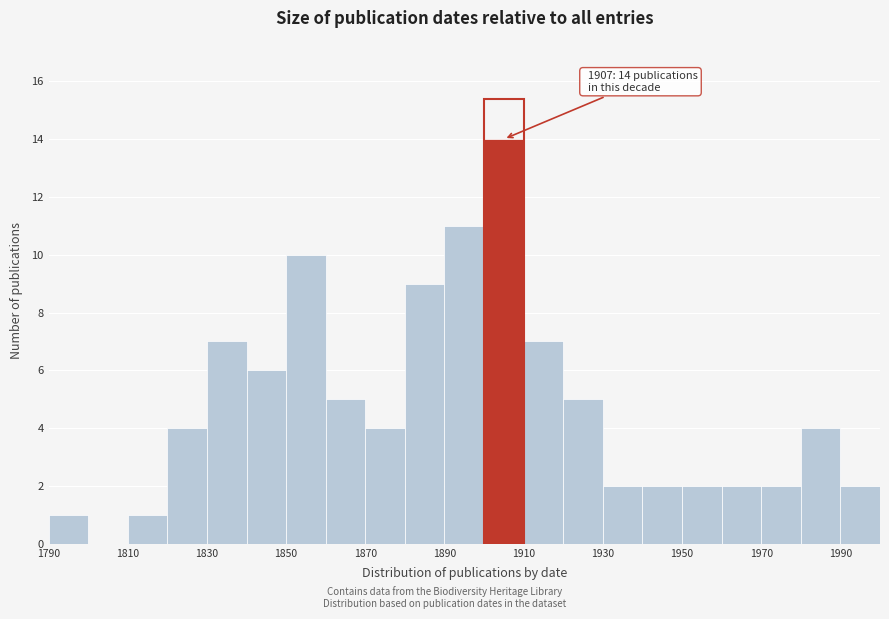

Over which range of the x-axis is the bar tallest?

1900 to 1910